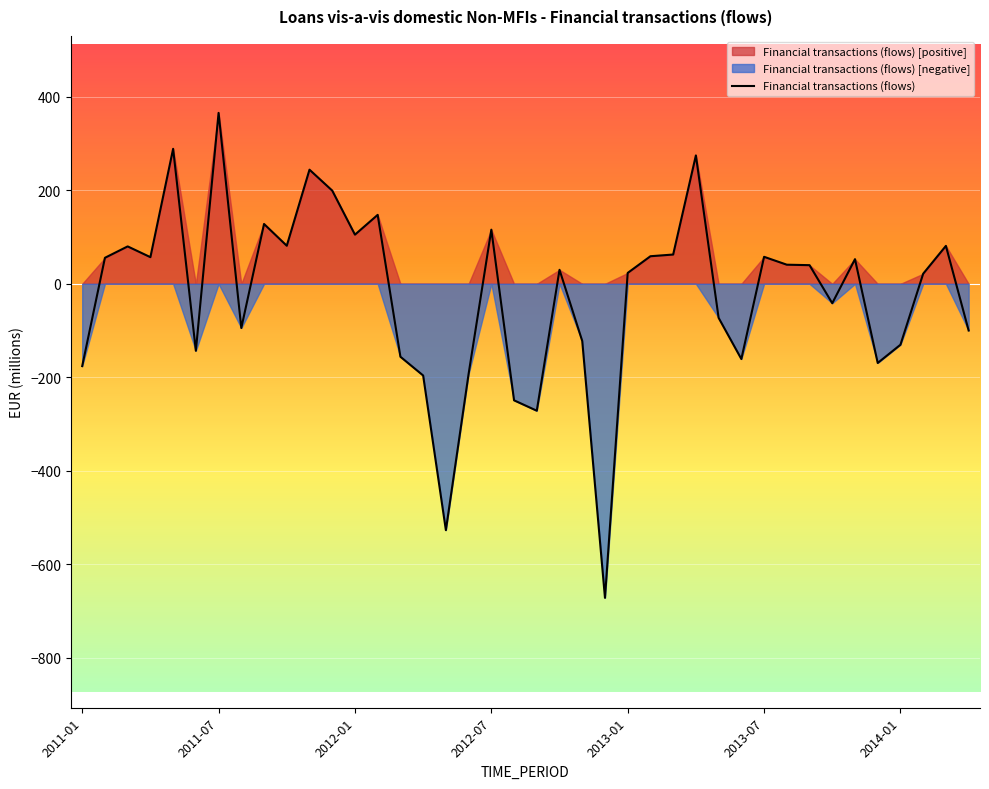

What is the difference between the second highest and second lowest values?

815.6